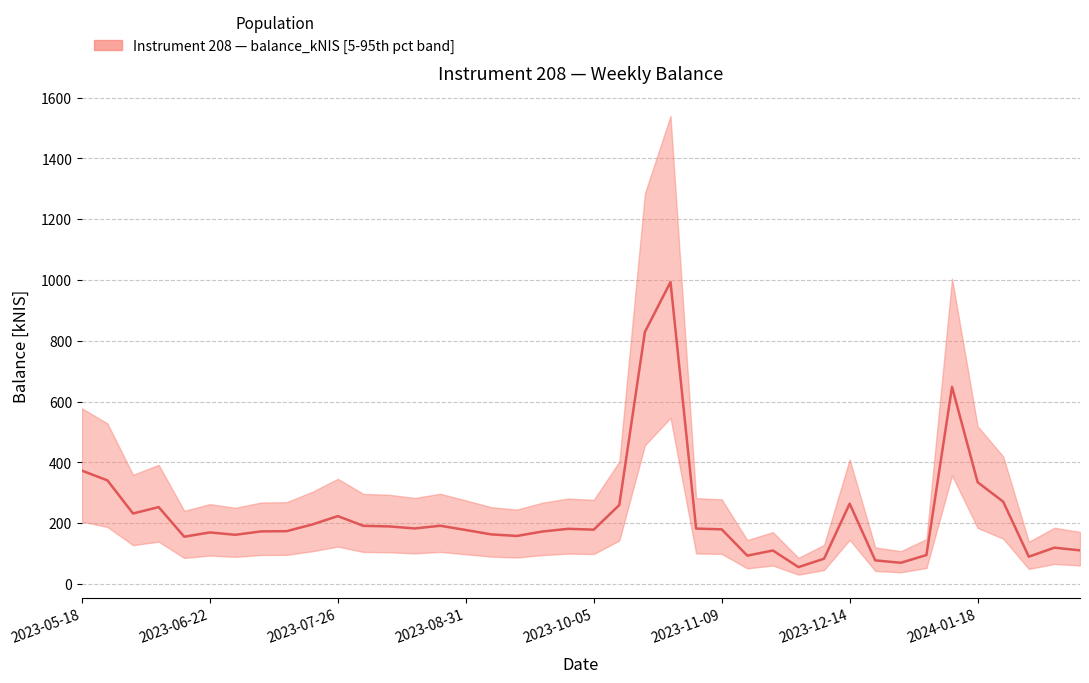

How many data points are above 179?

20